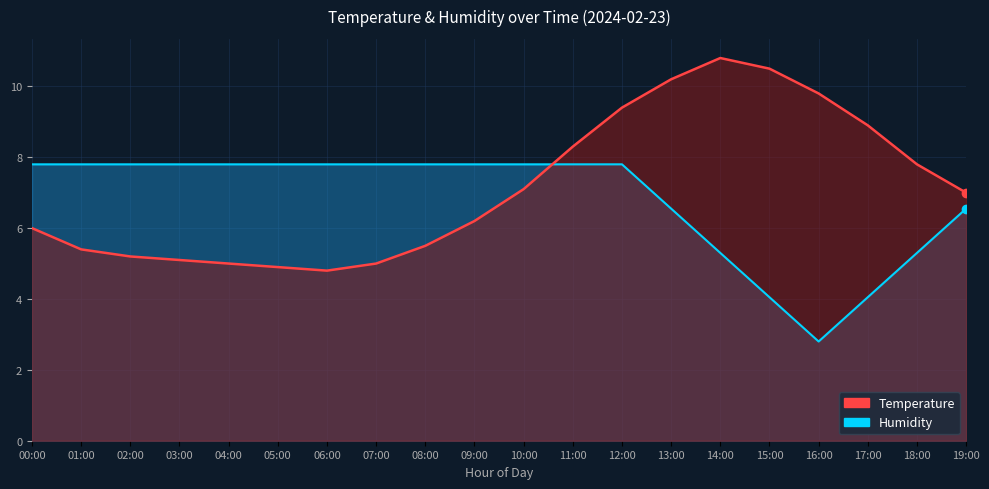

What is the difference between the second highest and second lowest values in the temperature series?

5.6